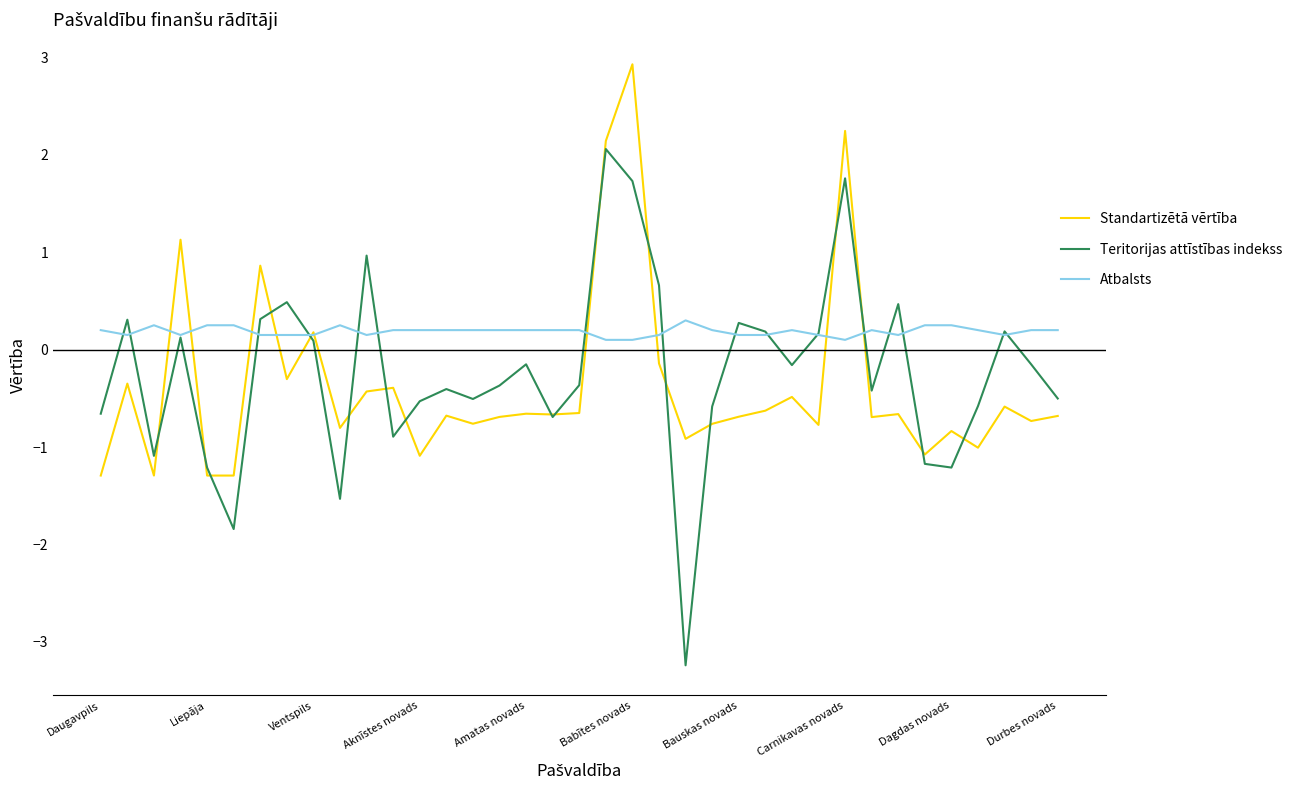

Which series has the widest spread of values?

Teritorijas attīstības indekss